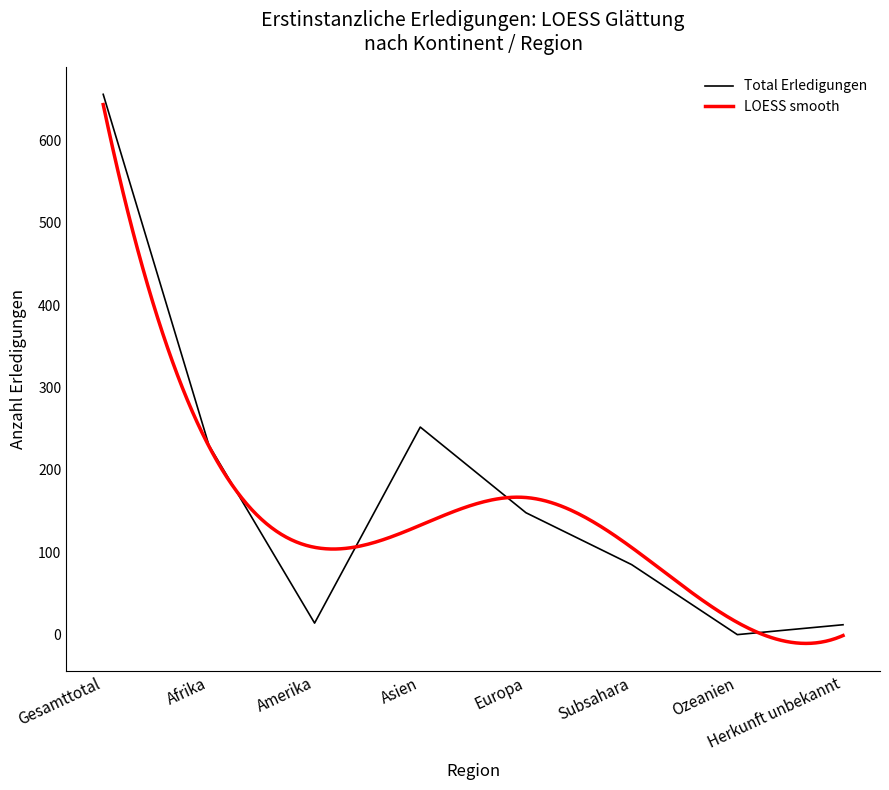

Does the chart display data point markers on the line(s)?

No